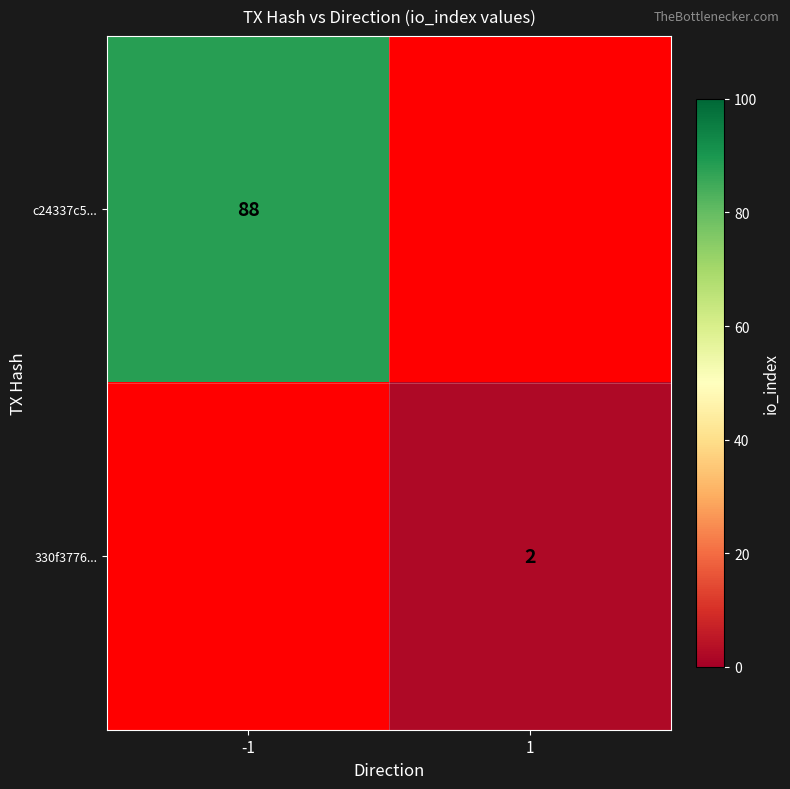

The value of c24337c5... at -1 is 88. True or false?

True